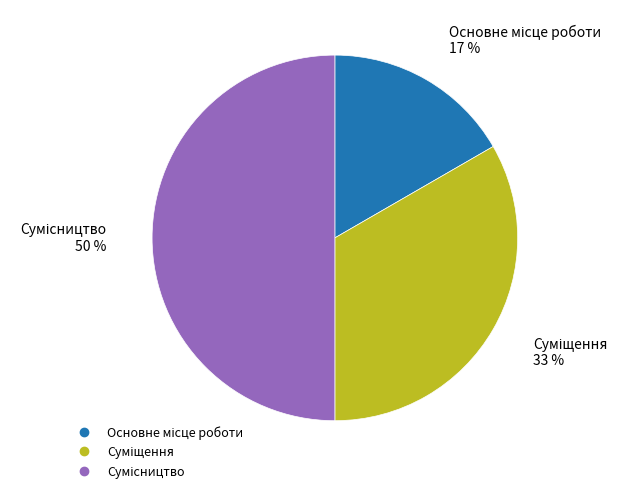

To the nearest percent, what is the average slice percentage?

33%